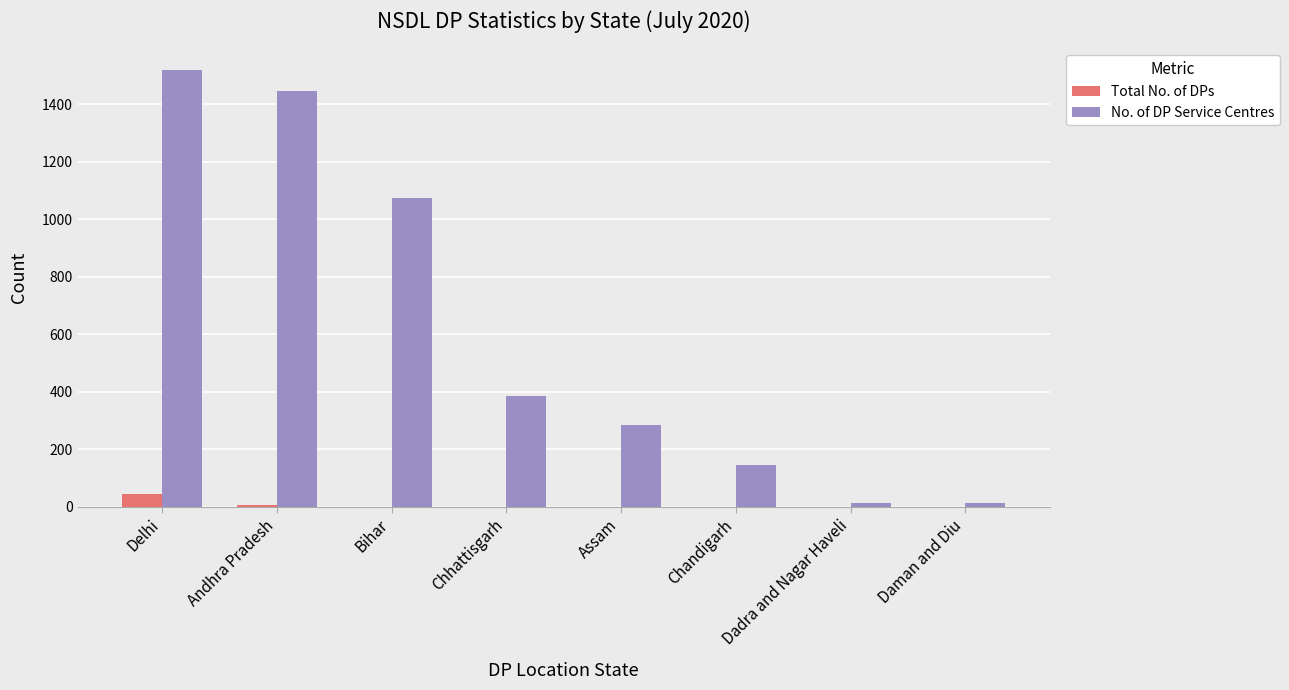

What is the total value across all series at Chhattisgarh?

384